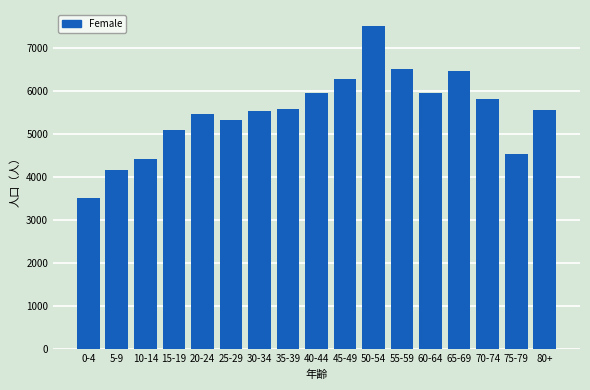

What is the greatest value displayed?

7500